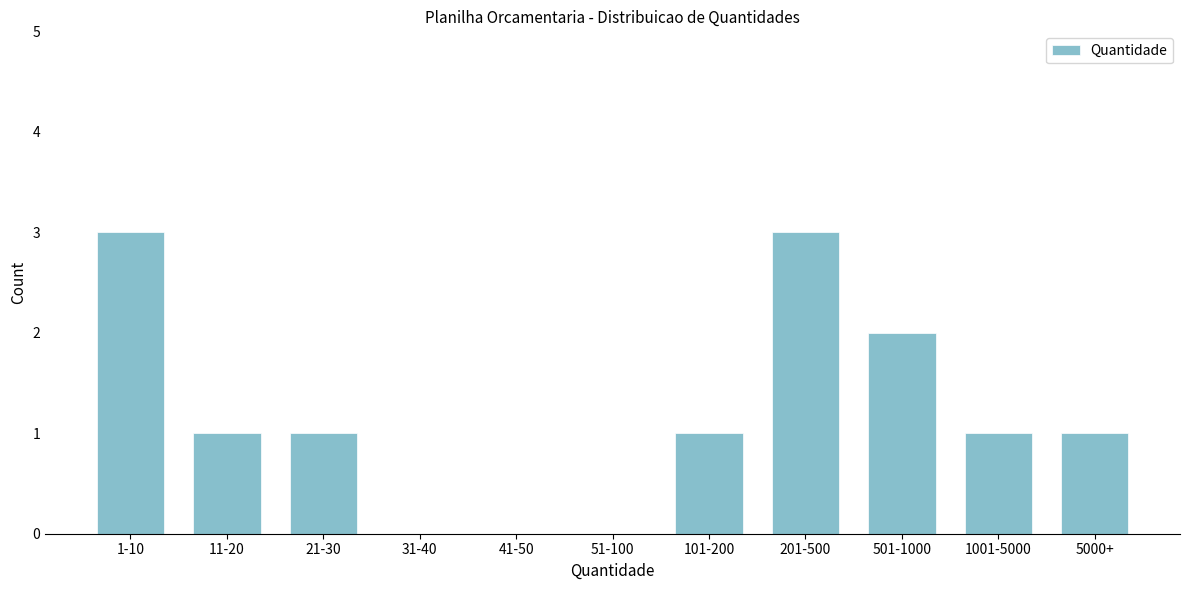

Reading left to right, extract all data points from this chart.

1-10=3	11-20=1	21-30=1	31-40=0	41-50=0	51-100=0	101-200=1	201-500=3	501-1000=2	1001-5000=1	5000+=1